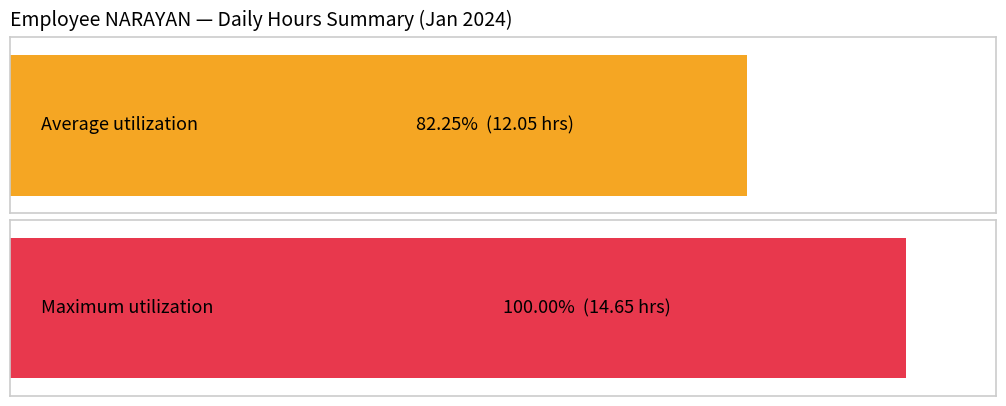

Between 3 and 1, which is larger?

3